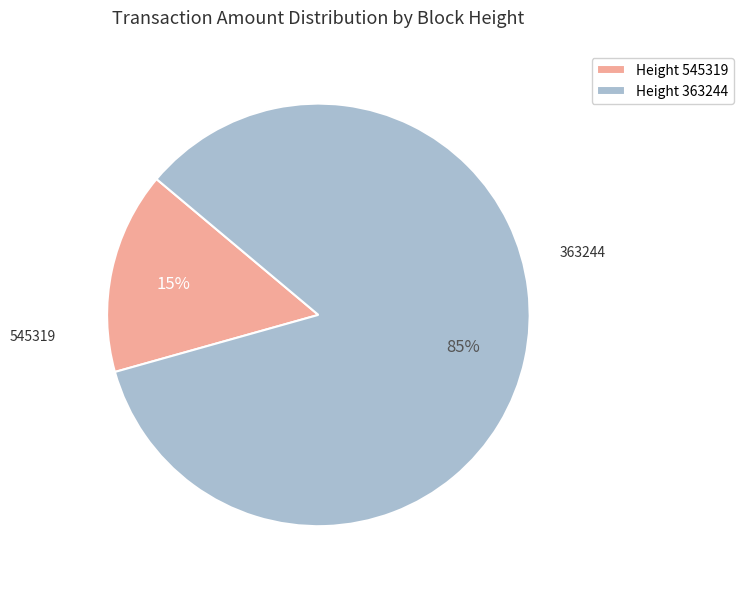

Which slice represents more than half of the pie?

Height 363244